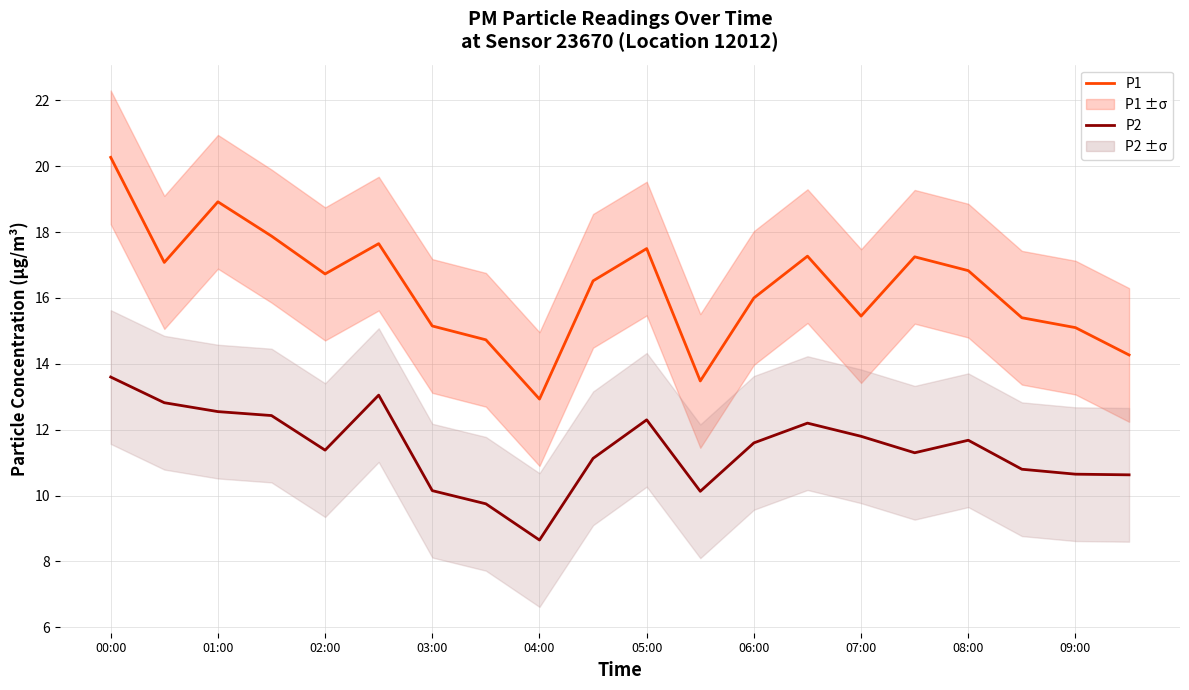

True or false: P1 and P2 cross at least once.

False